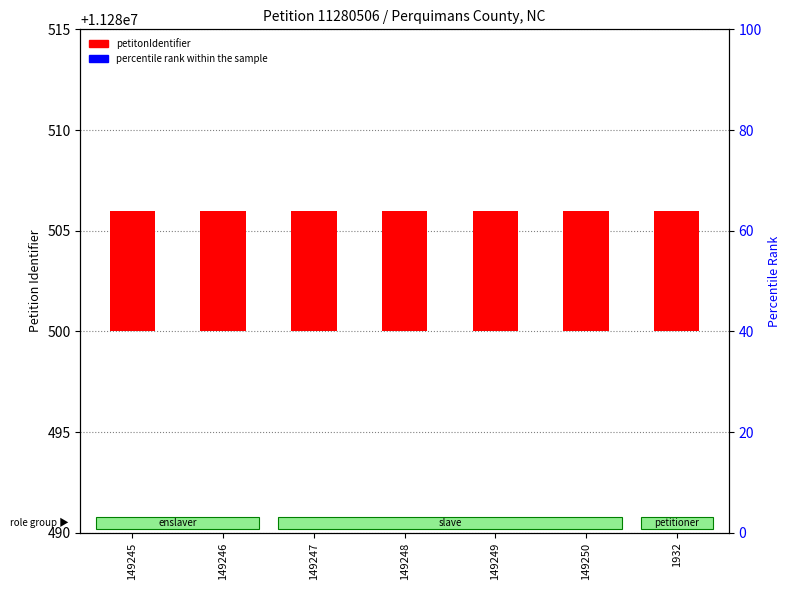

Which series reaches the minimum Y coordinate?

petitonIdentifier